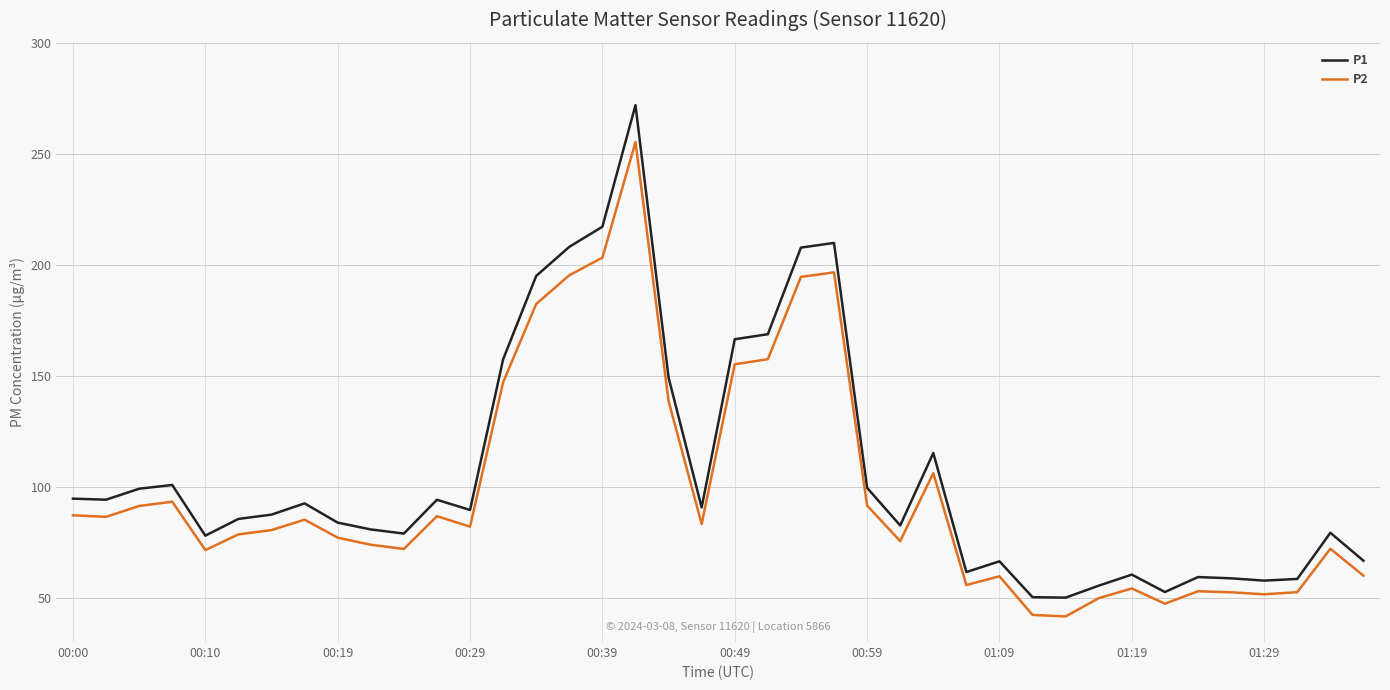

Rank the series by their maximum value, from lowest to highest.

P2, P1